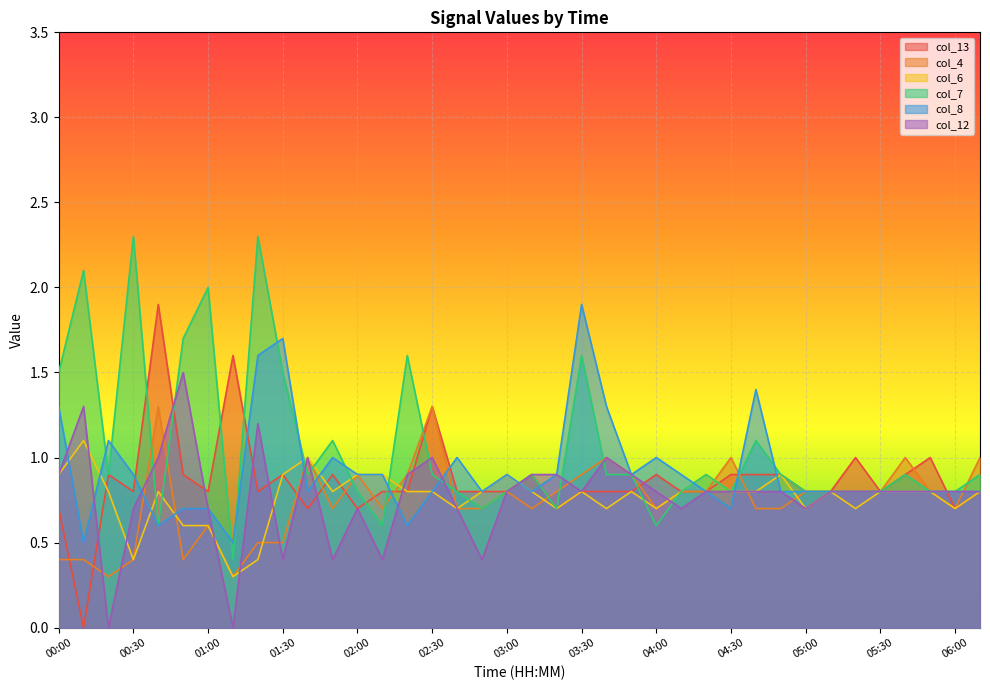

What is the spread (max minus min) of values at 01:30?

1.3